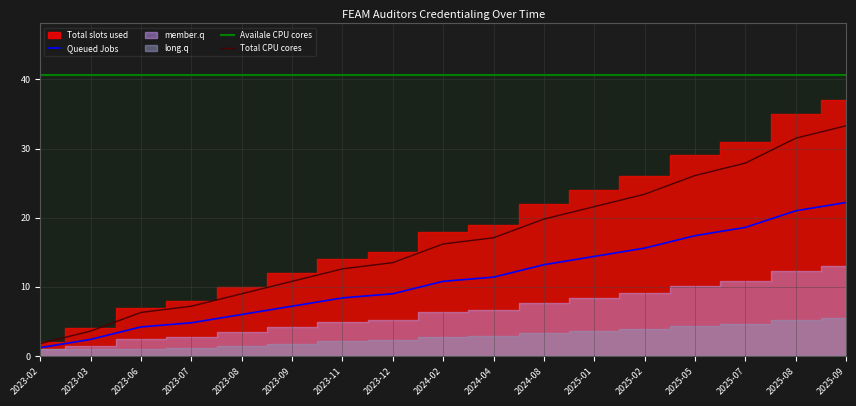

Which has a higher value, 2024-04 or 2025-09?

2025-09